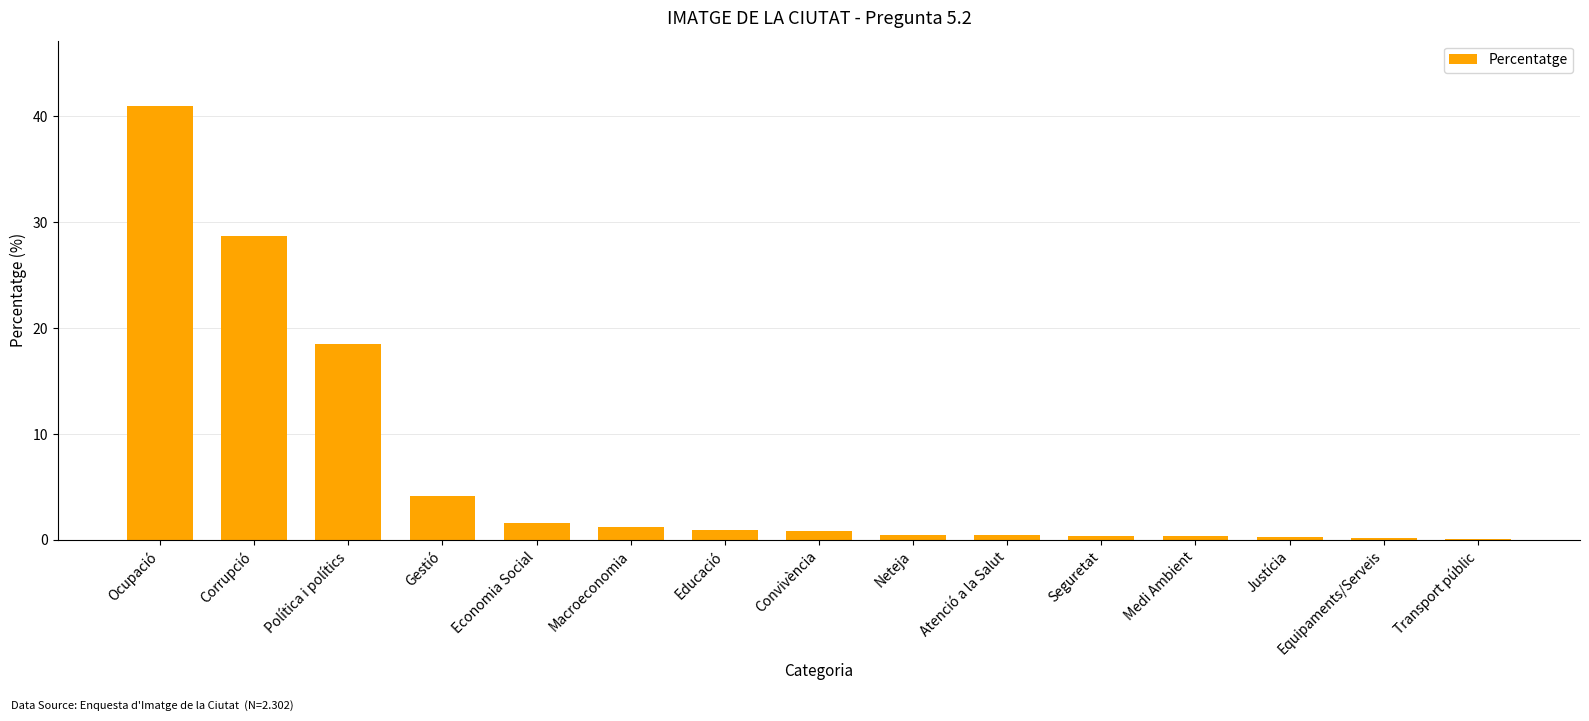

Does the chart contain stacked bars?

No